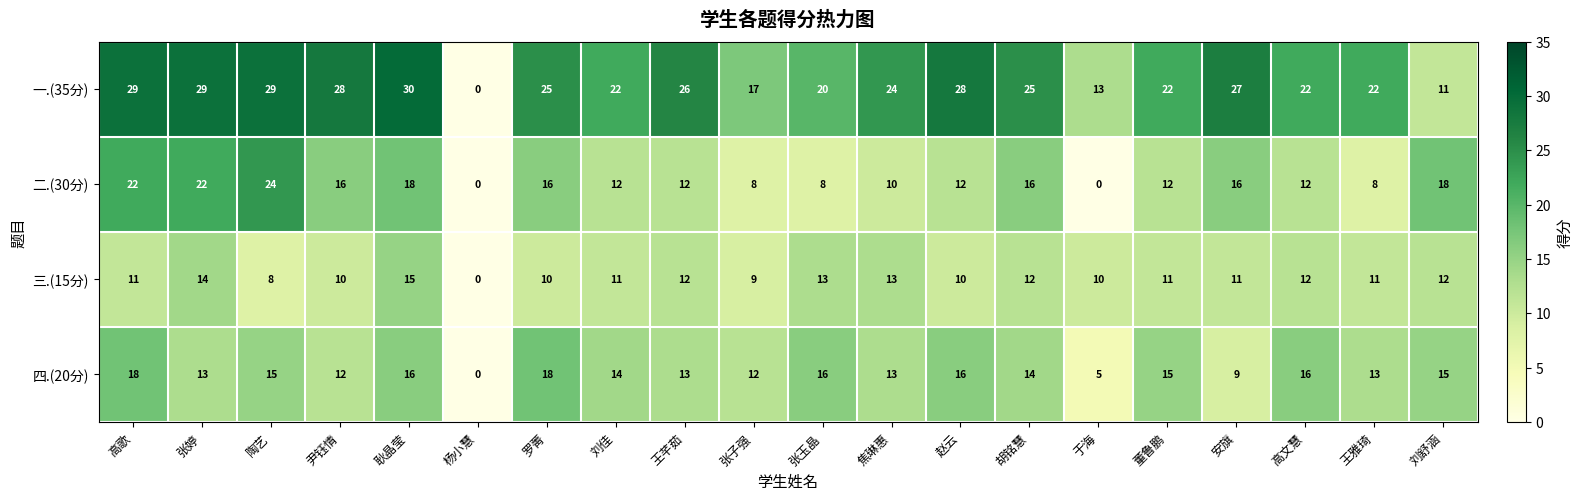

What is the greatest value displayed?

30